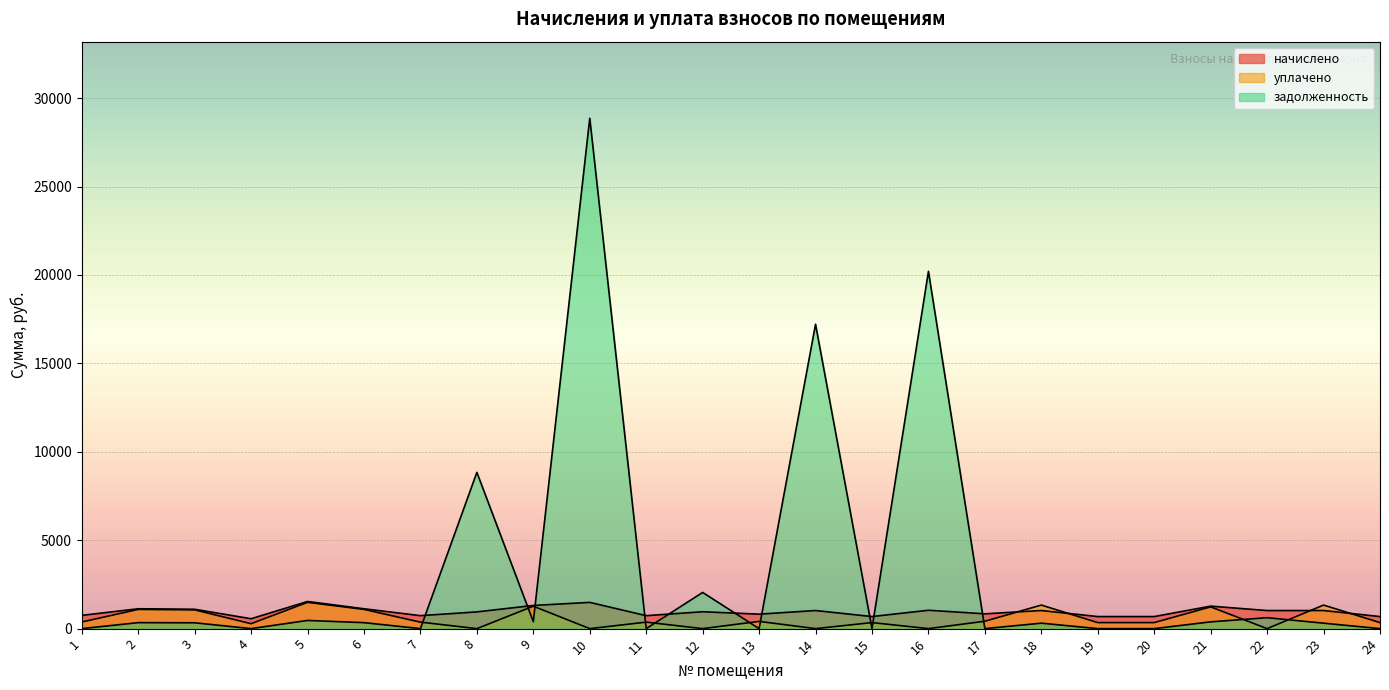

Which series has the widest spread of values?

задолженность